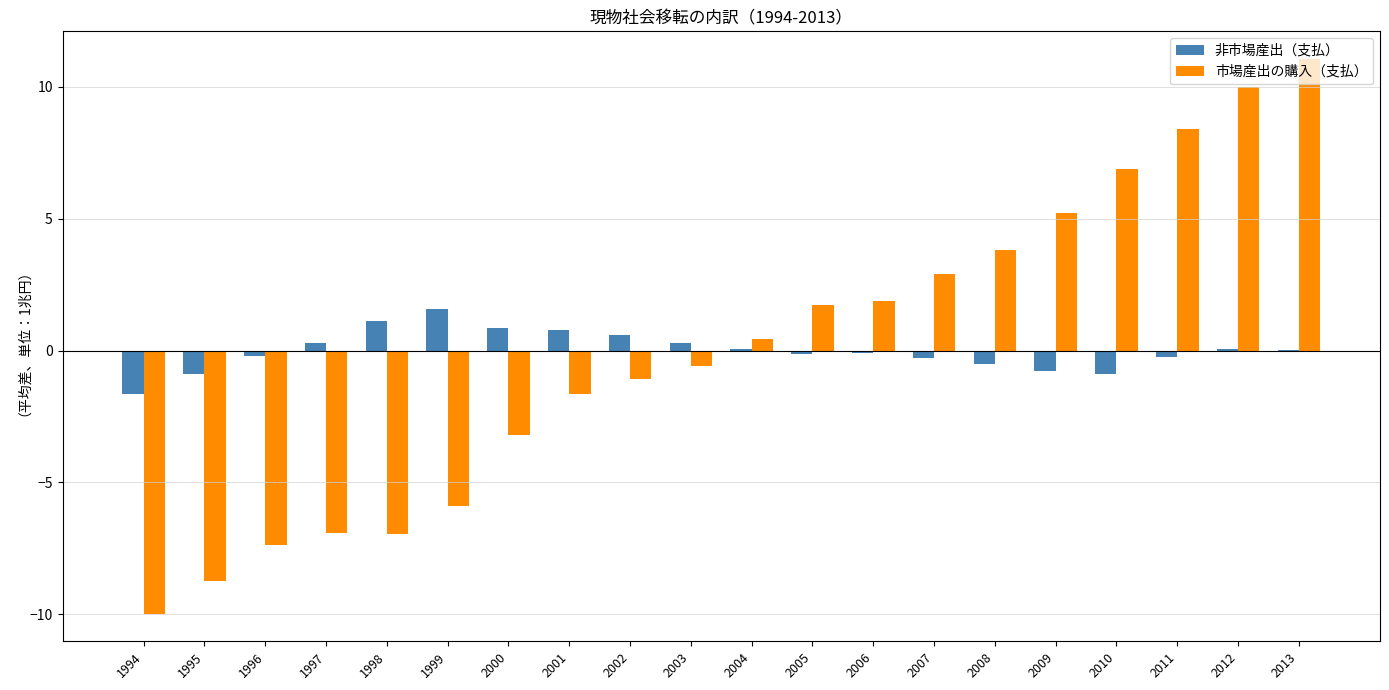

At which label does 市場産出の購入（支払） first exceed 0?

2004